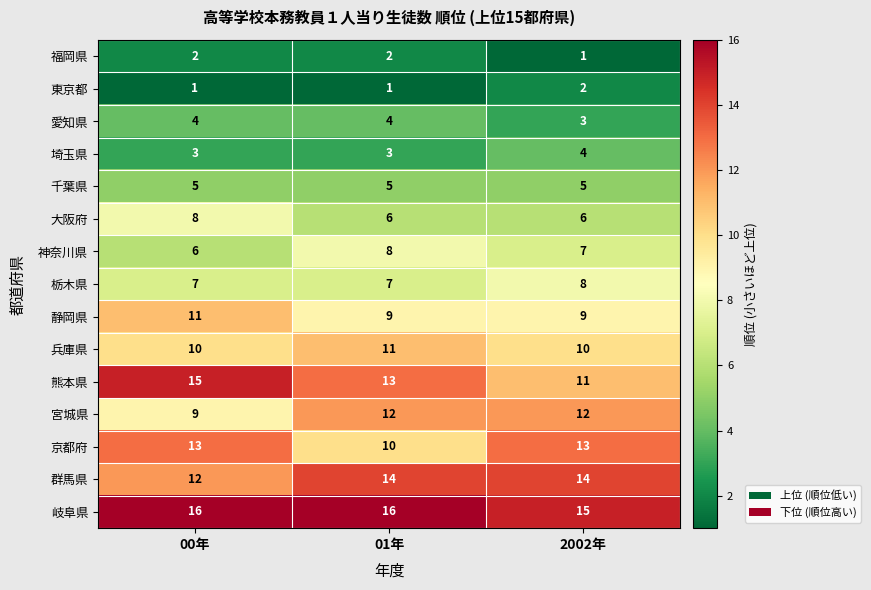

The 京都府 series shows 13 at 00年. True or false?

True